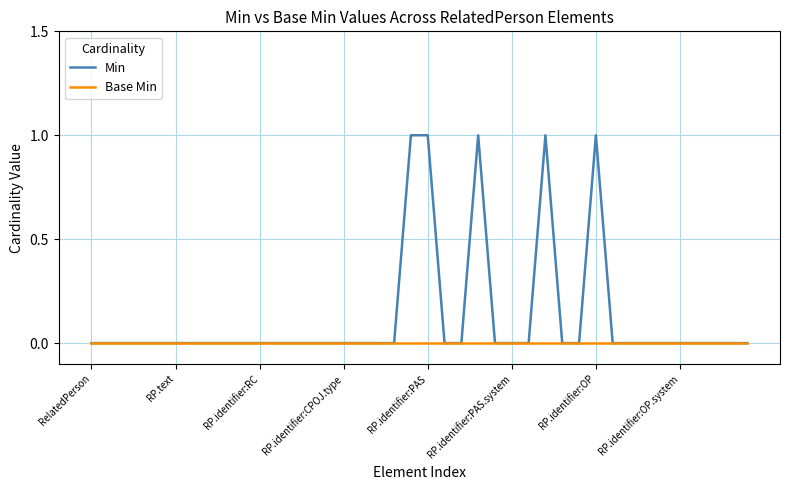

Which series has the largest total across all categories?

Min